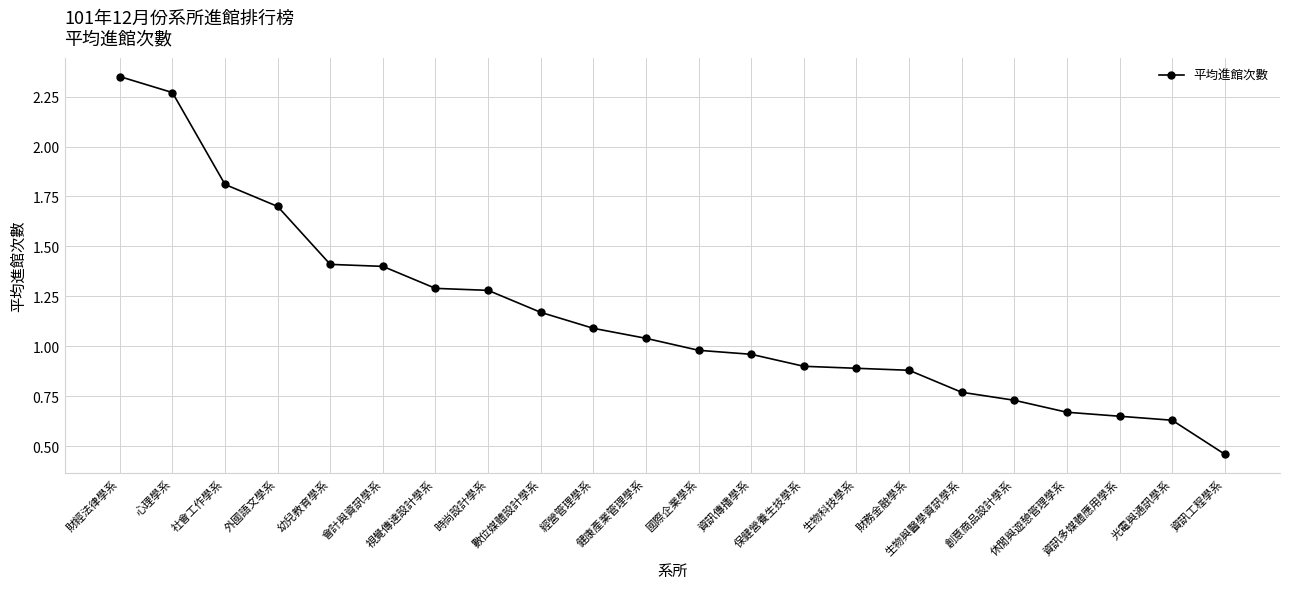

What is the difference between the maximum and minimum values?

1.9